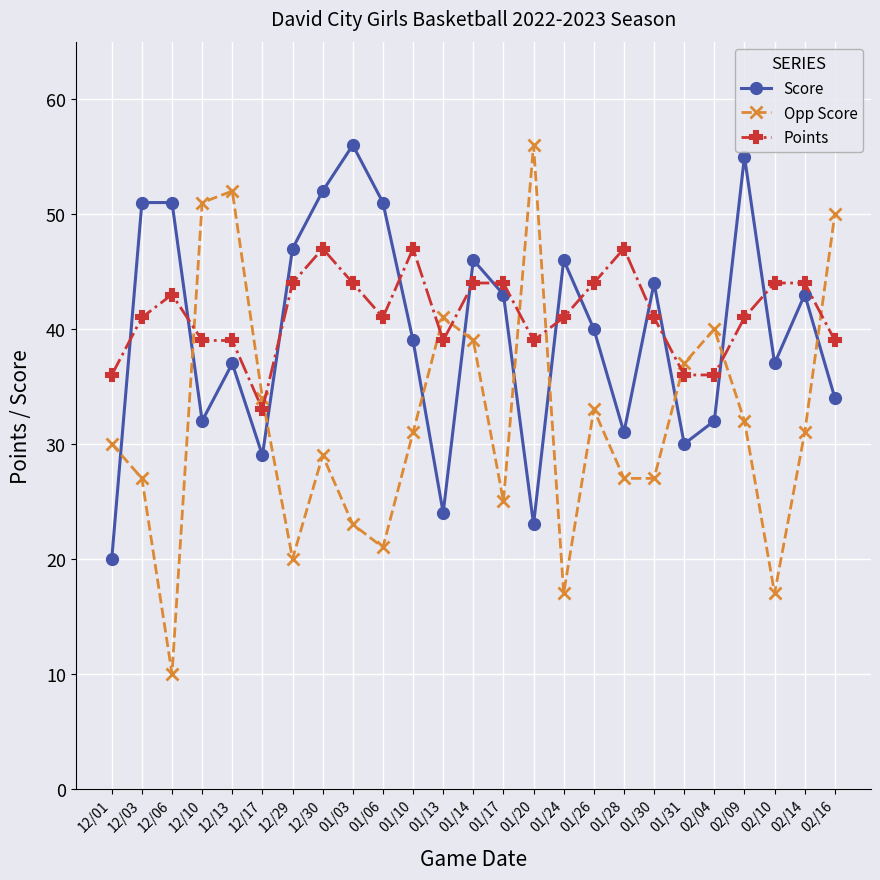

What is the approximate value of Score at 01/20?

23